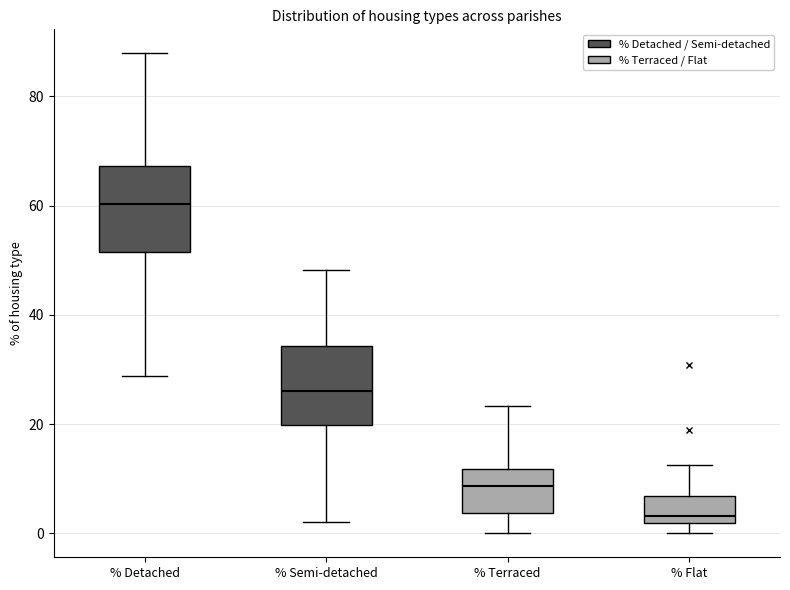

Which box has the highest median line?

% Detached